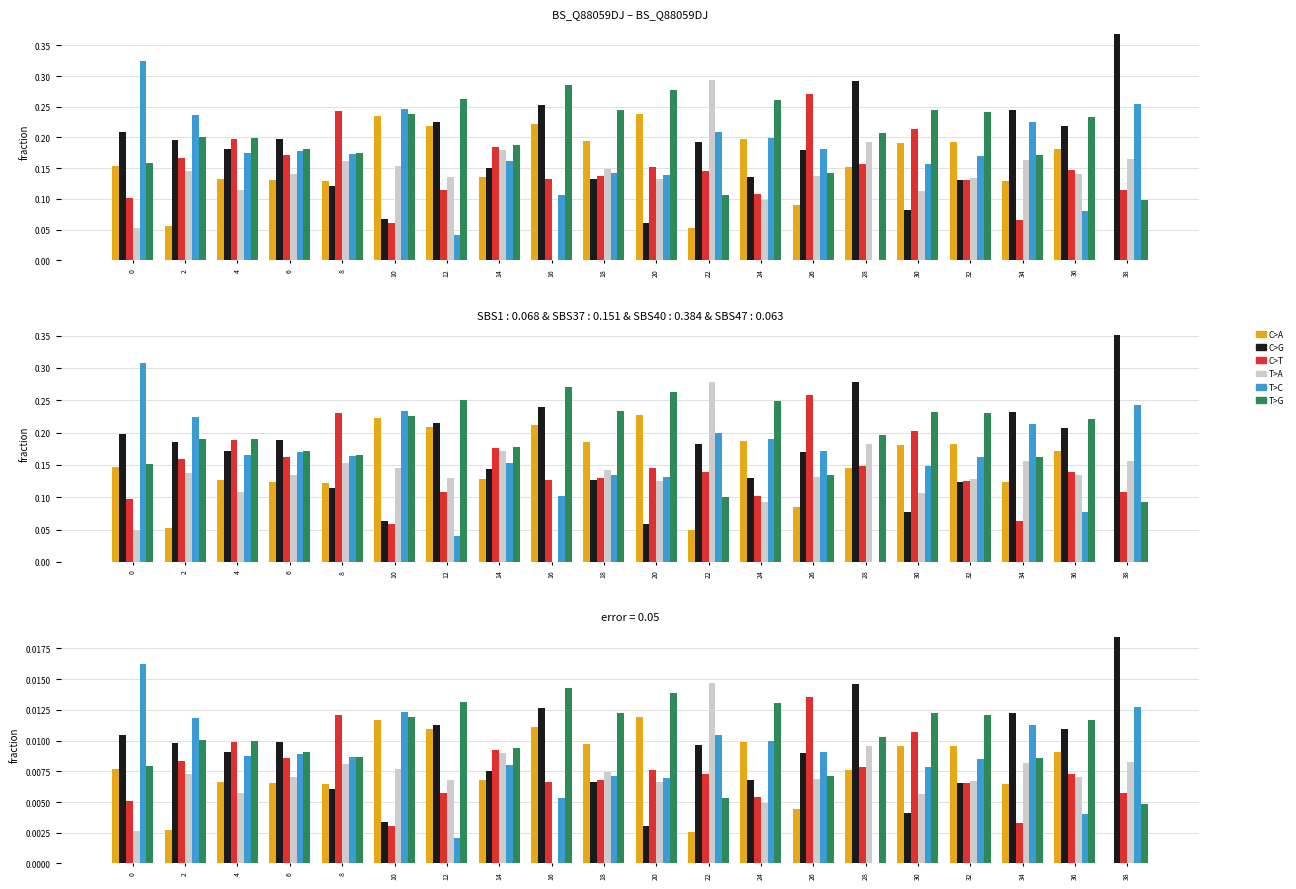

Which series has the largest total across all categories?

T>G